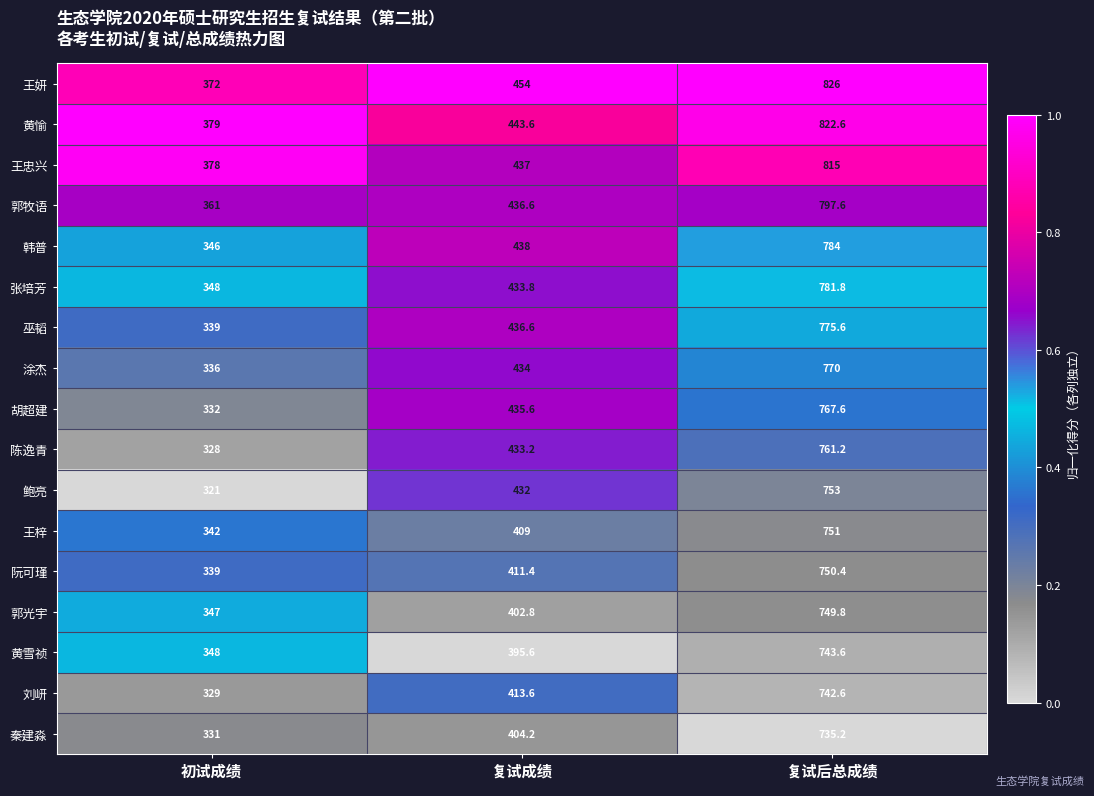

What is the difference between the maximum and minimum values in the 巫韬 series?

436.6